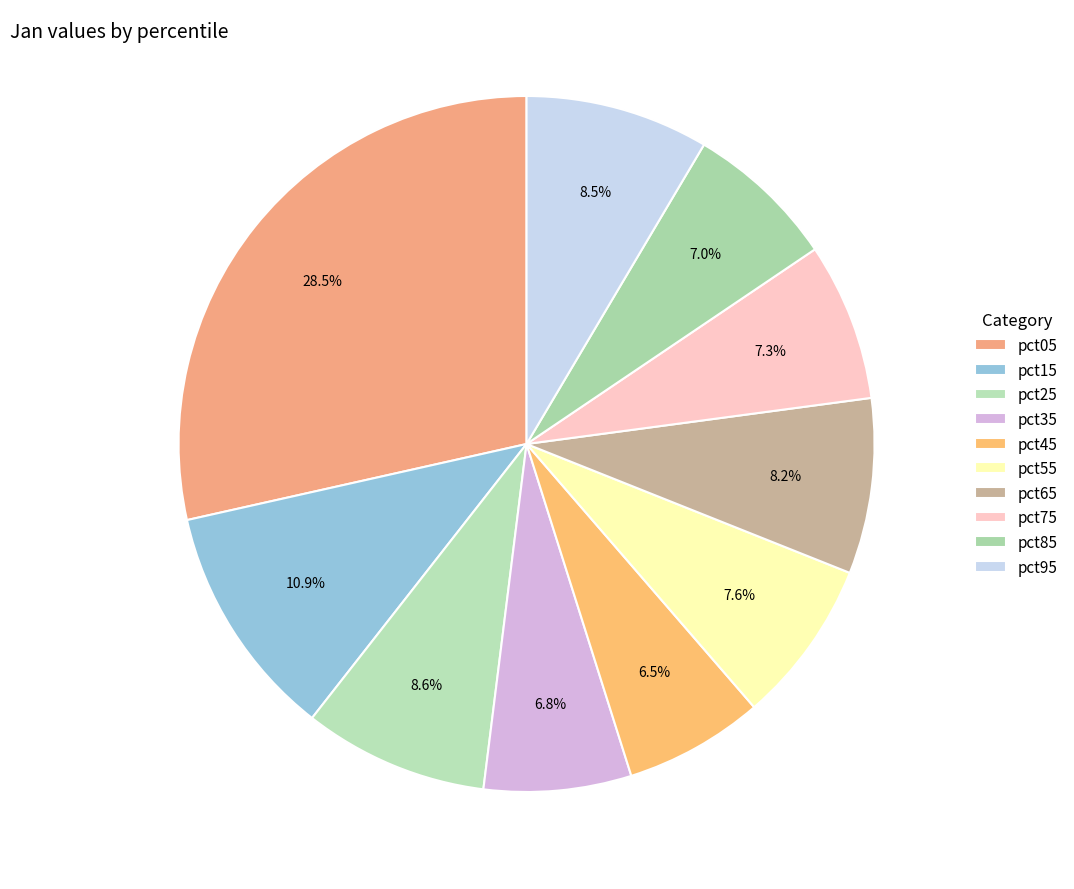

True or false: pct85 accounts for 7% of the total.

True